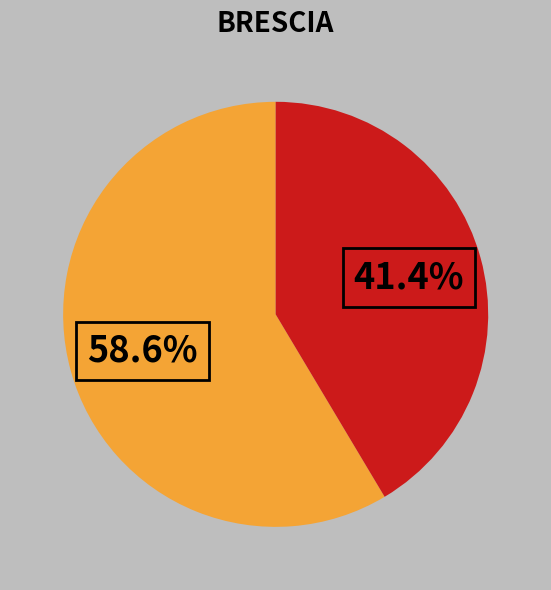

Is there a majority slice in this chart?

Yes